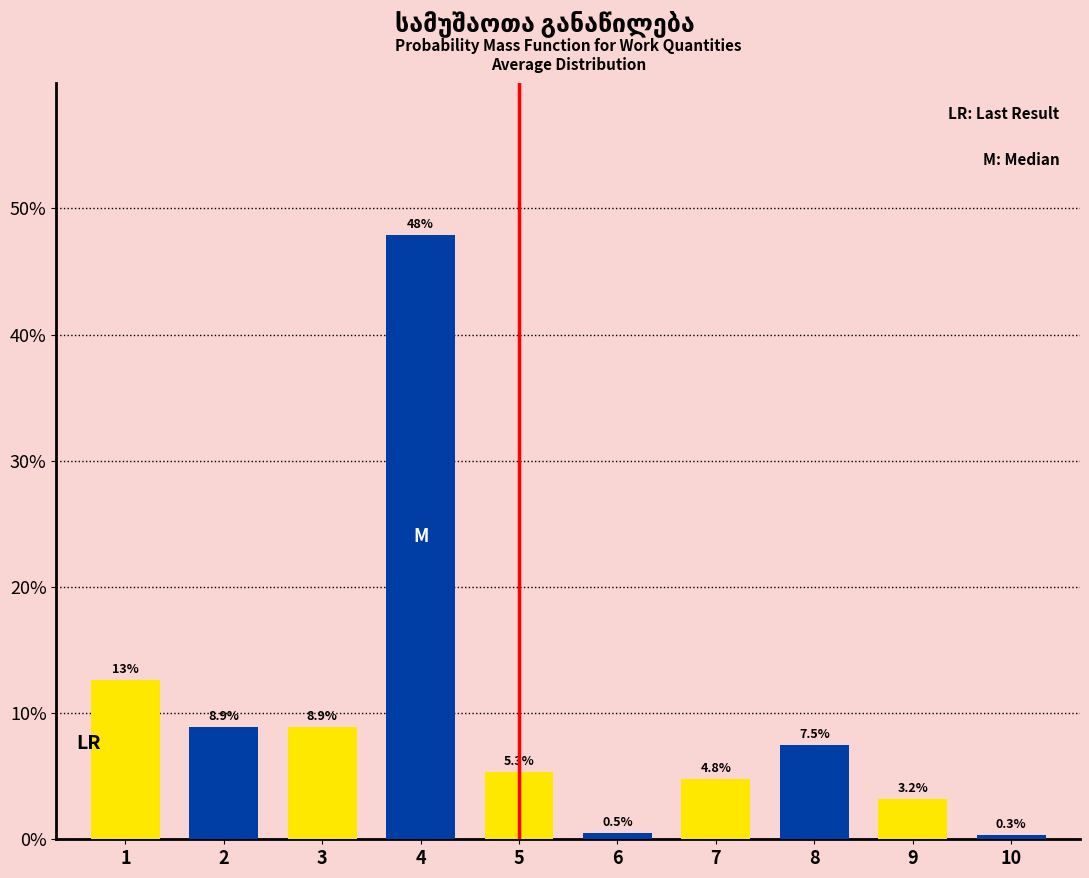

Reading right to left, list all the values displayed in this chart.

0.3	3.2	7.5	4.8	0.5	5.3	47.9	8.9	8.9	12.6